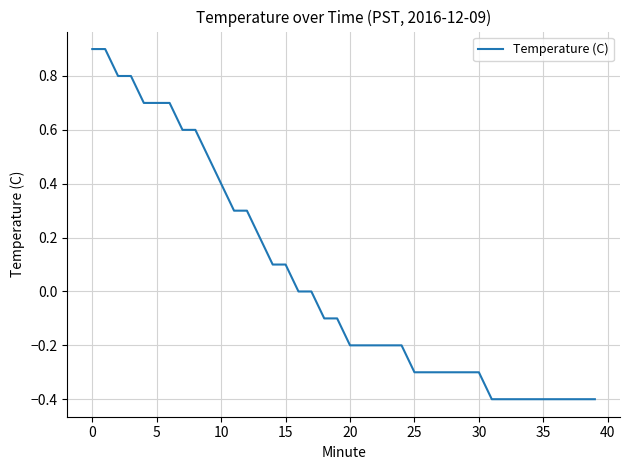

What is the greatest value displayed?

0.9